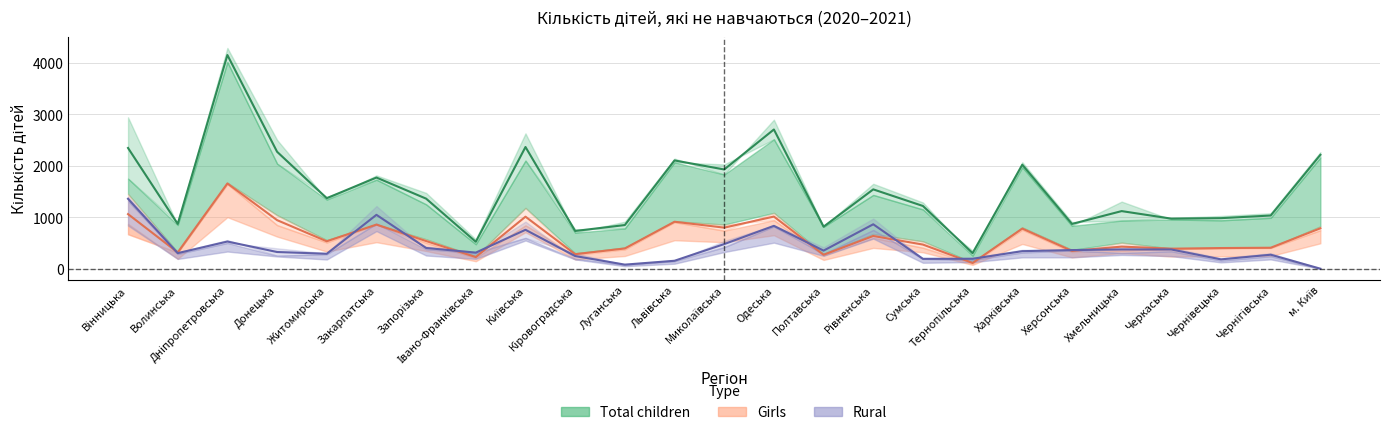

What is the sum of all Total (mean 2020-2021) values?

38413.5